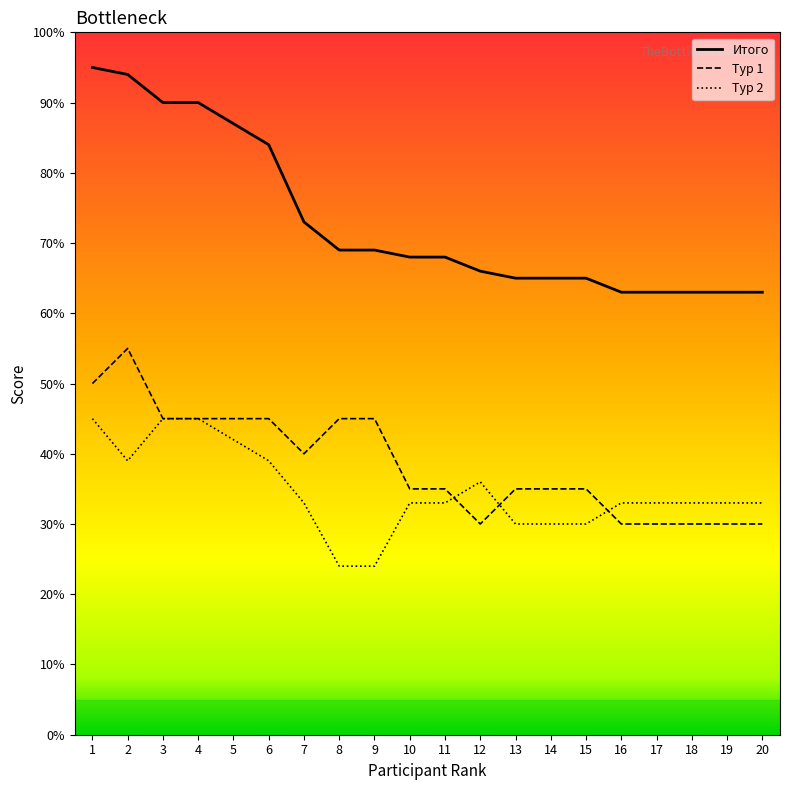

Reading right to left, transcribe all the data shown in this chart.

Итого: 63	63	63	63	63	65	65	65	66	68	68	69	69	73	84	87	90	90	94	95
1: 30	30	30	30	30	35	35	35	30	35	35	45	45	40	45	45	45	45	55	50
2: 33	33	33	33	33	30	30	30	36	33	33	24	24	33	39	42	45	45	39	45